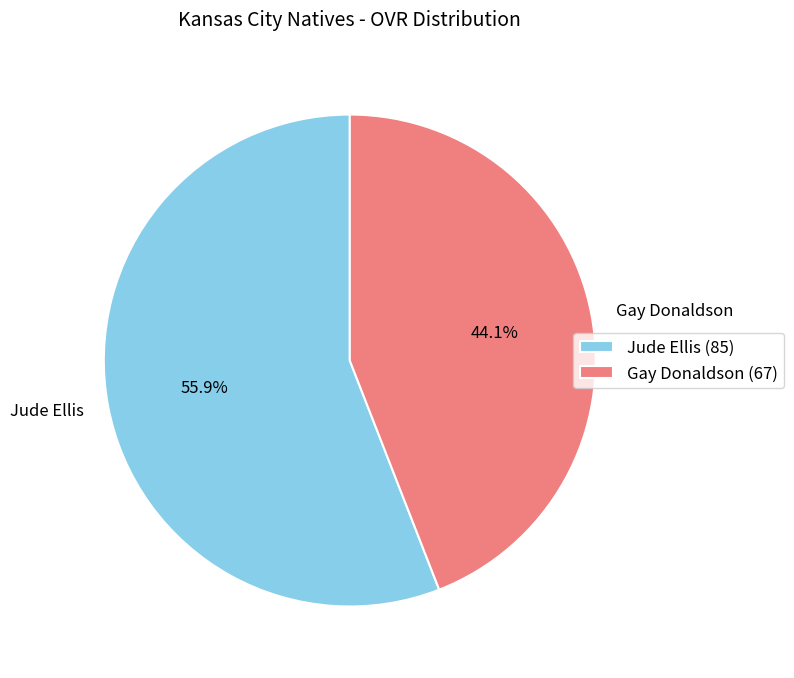

Is the sum of Jude Ellis and Gay Donaldson greater than half?

Yes